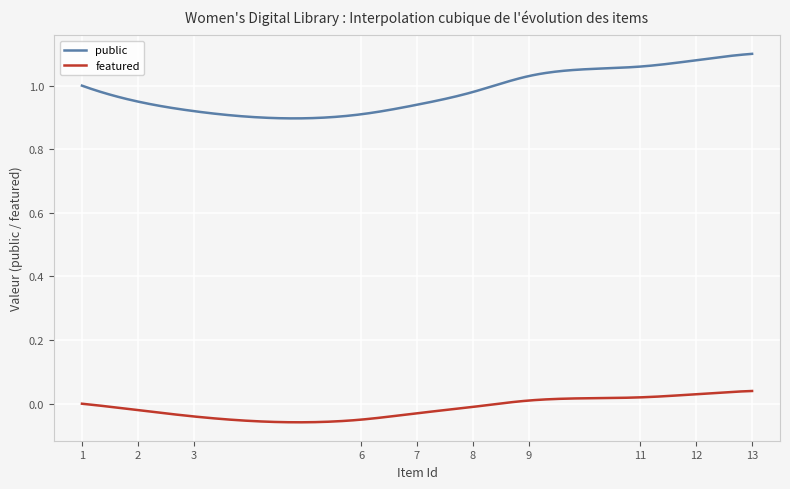

True or false: featured and public intersect in this chart.

False